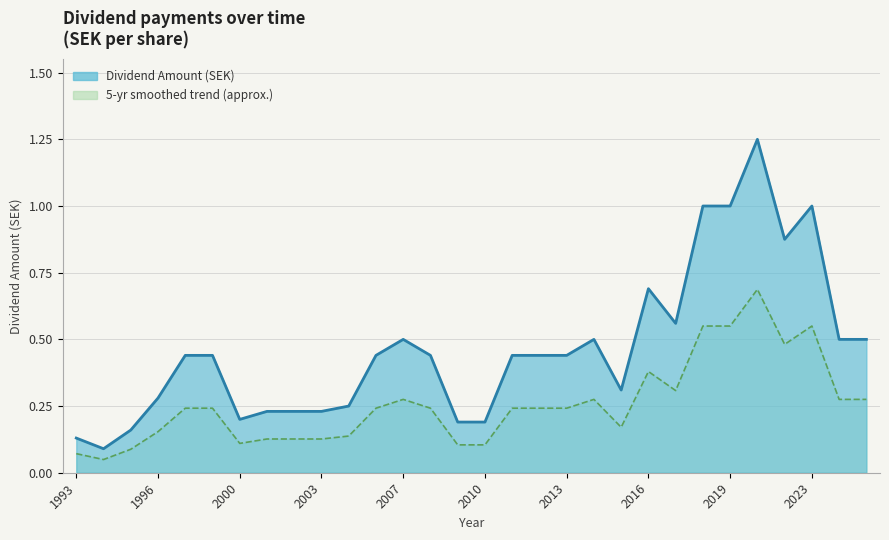

Which has a higher value, 2001 or 1997?

1997